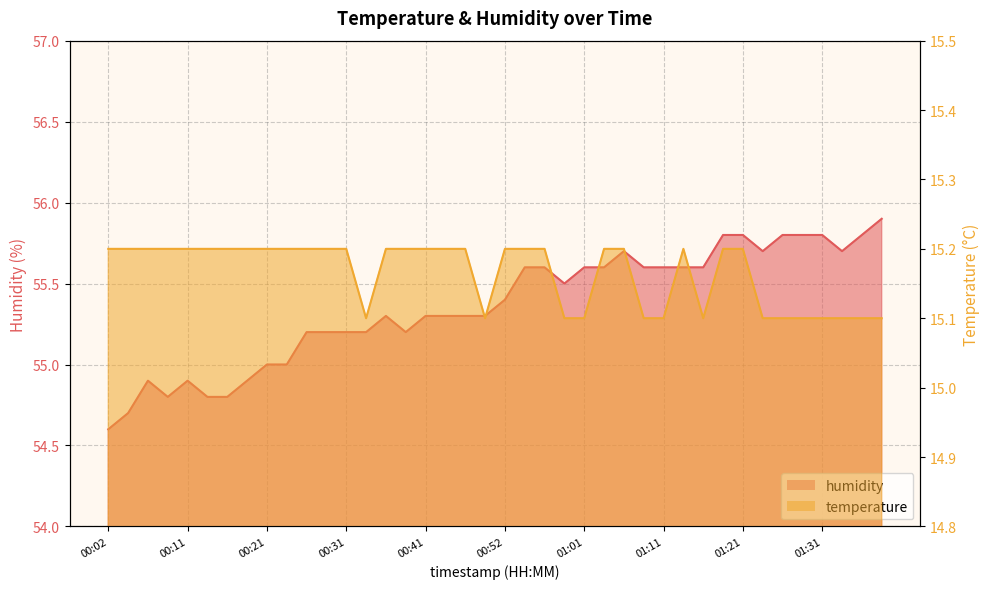

Which series has the largest total across all categories?

humidity